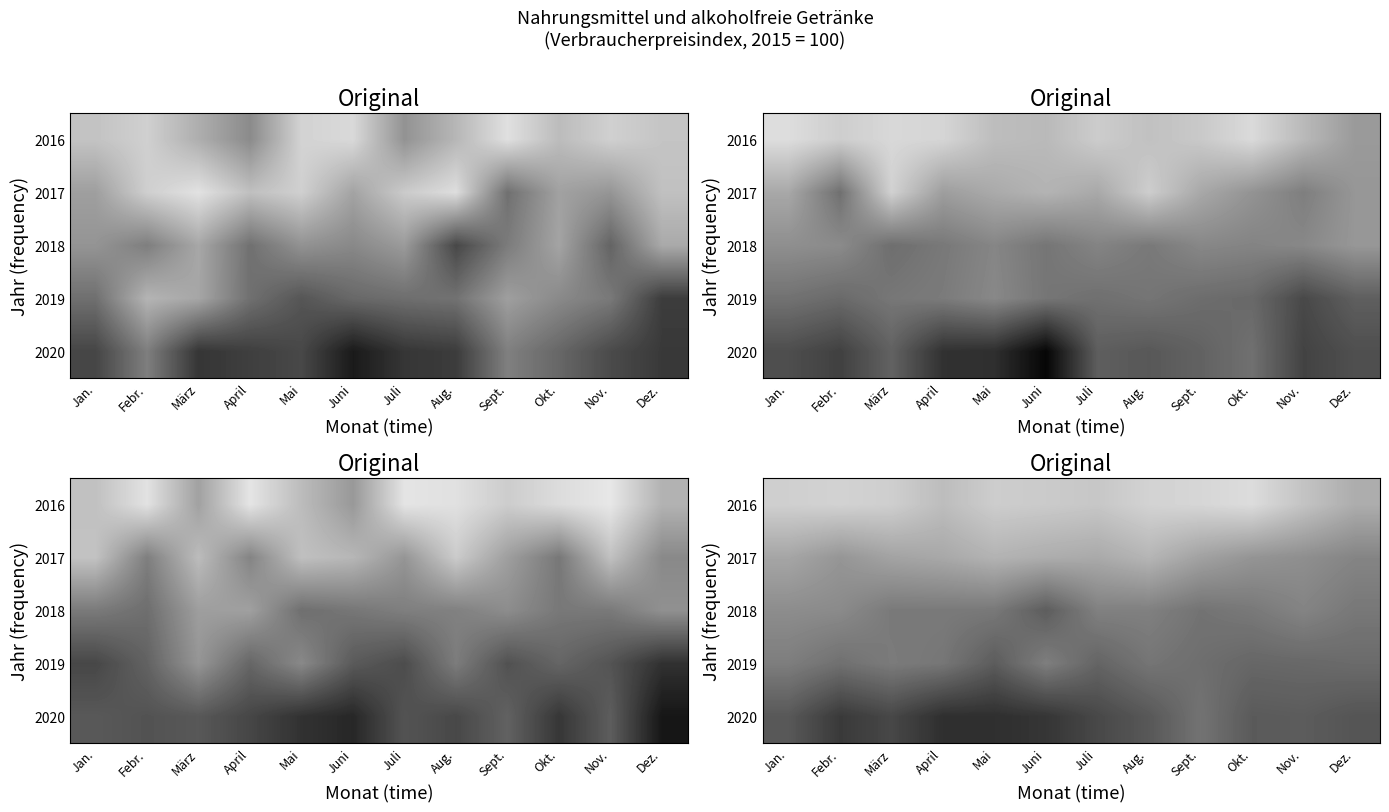

At which category does the chart reach its minimum across all series?

Okt.